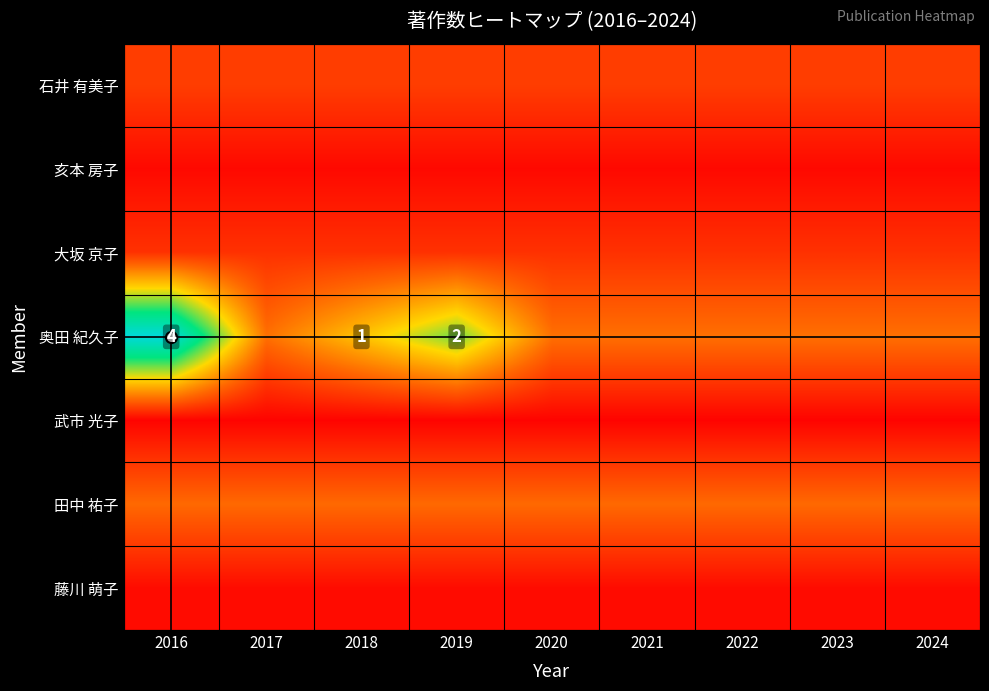

Is it true that 藤川 萌子 equals 3.3 at 2019?

True